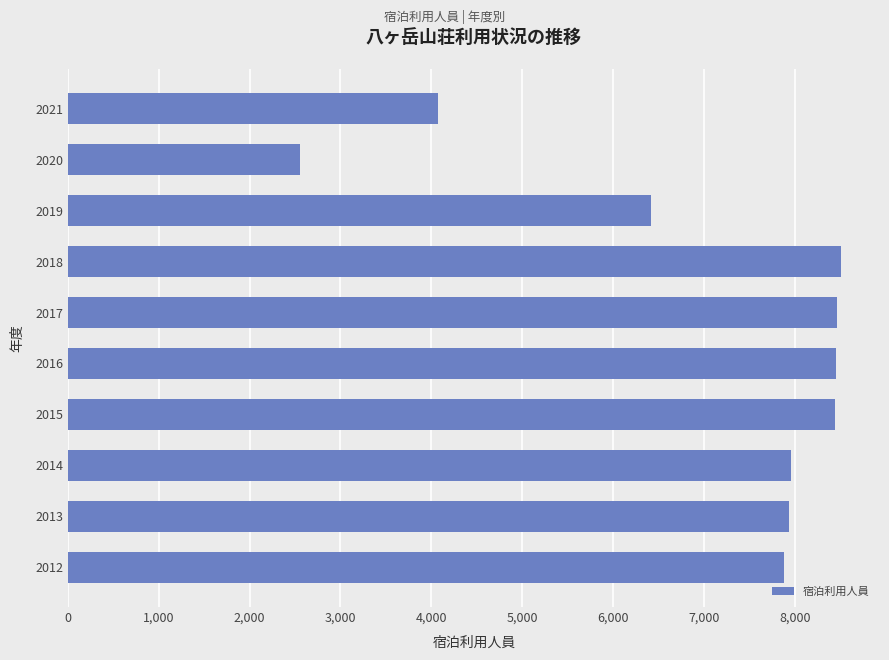

The value at 2019 is 2542. True or false?

False